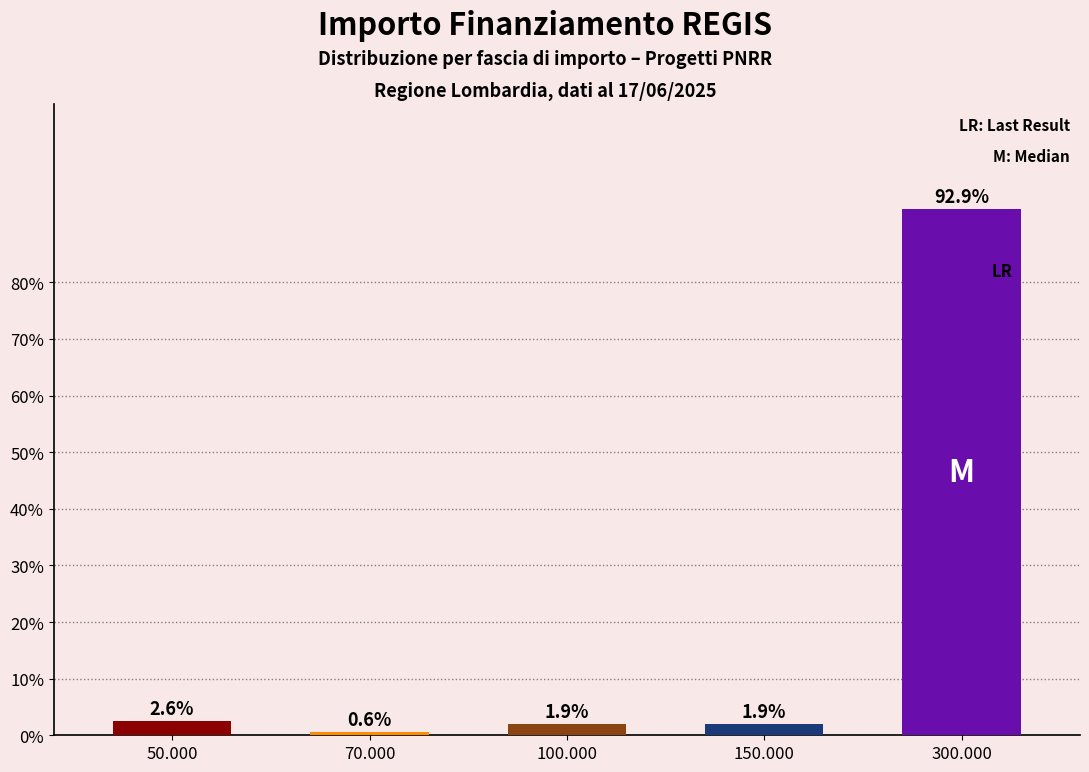

Reading left to right, extract all data points from this chart.

50.000=2.6	70.000=0.6	100.000=1.9	150.000=1.9	300.000=92.9